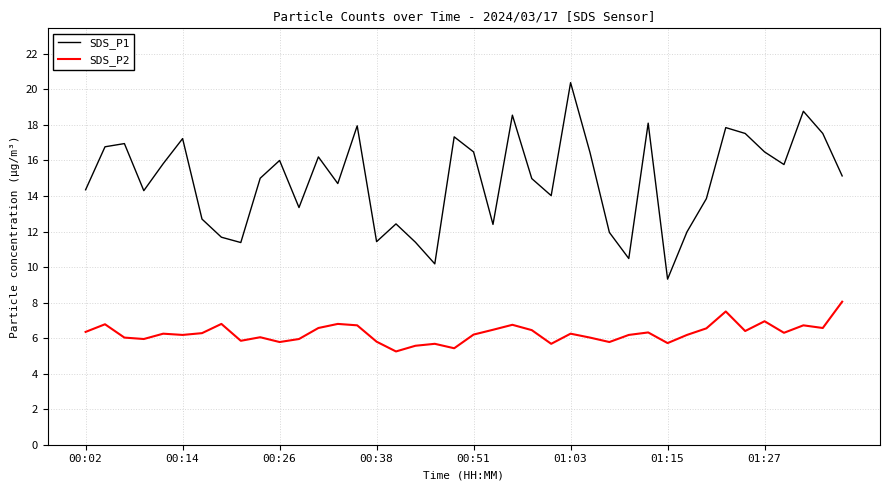

What is the difference between the maximum and minimum values in the SDS_P1 series?

11.1